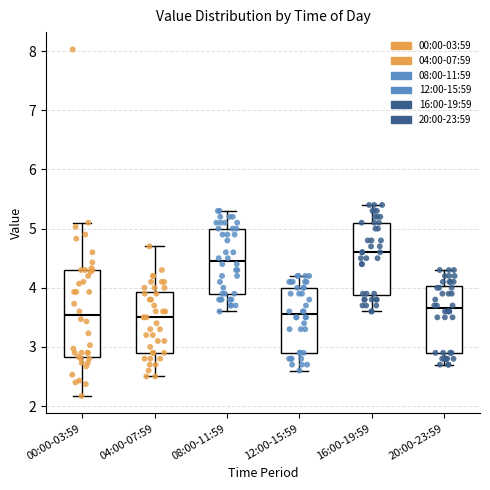

Where does the upper whisker of the box for 12:00-15:59 end on the y-axis? The values are not printed on the chart, so give them approximately, as read against the axis.

4.2